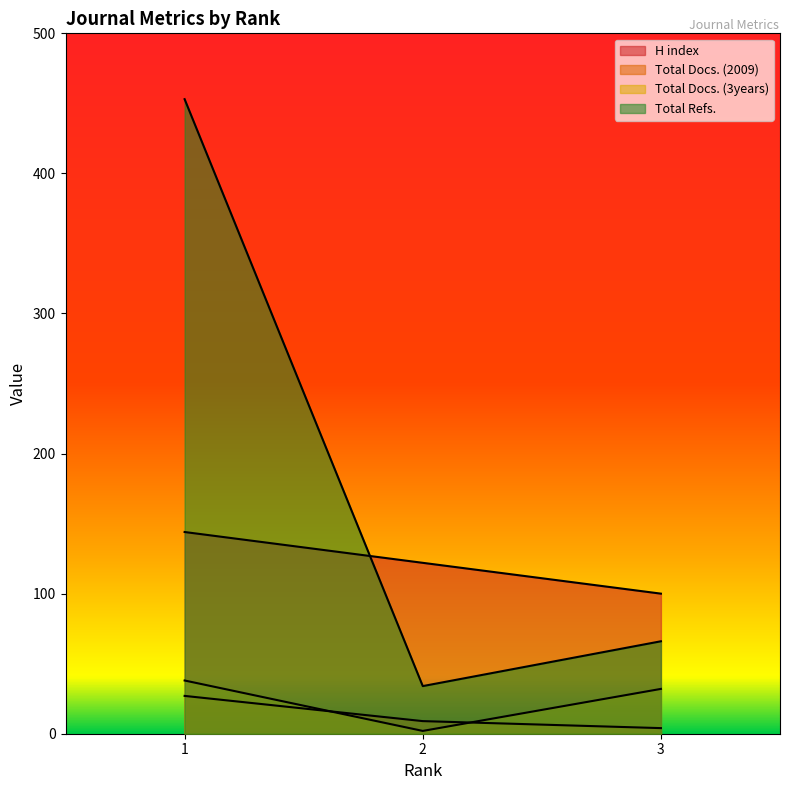

List the series in order of their peak value, highest first.

Total Refs., H index, Total Docs. (3years), Total Docs. (2009)